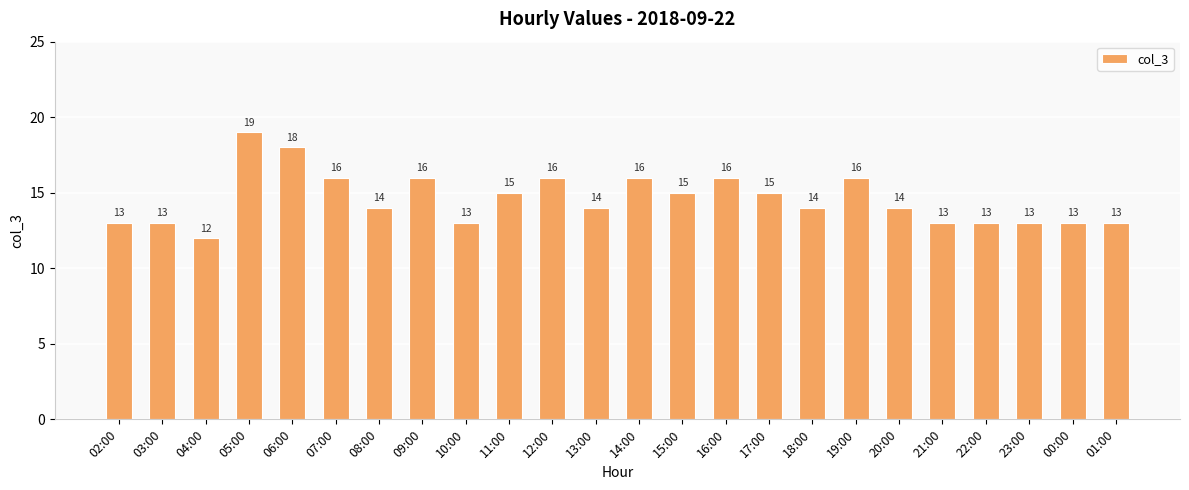

What is the sum of all values?

350